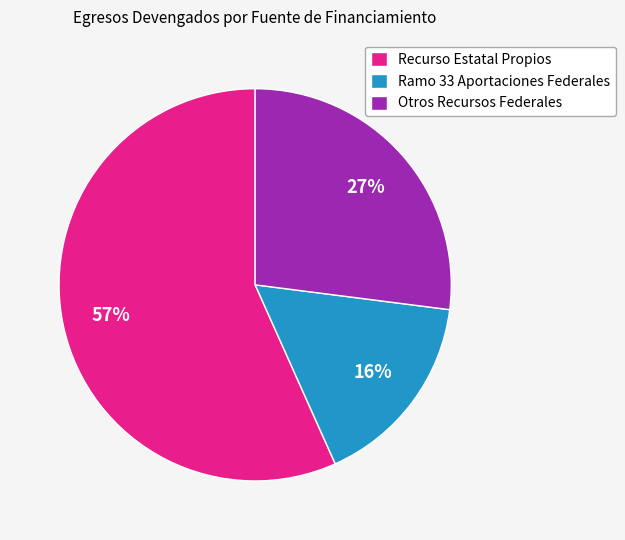

What is the ratio of the value at Ramo 33 Aportaciones Federales to the value at Recurso Estatal Propios?

0.3